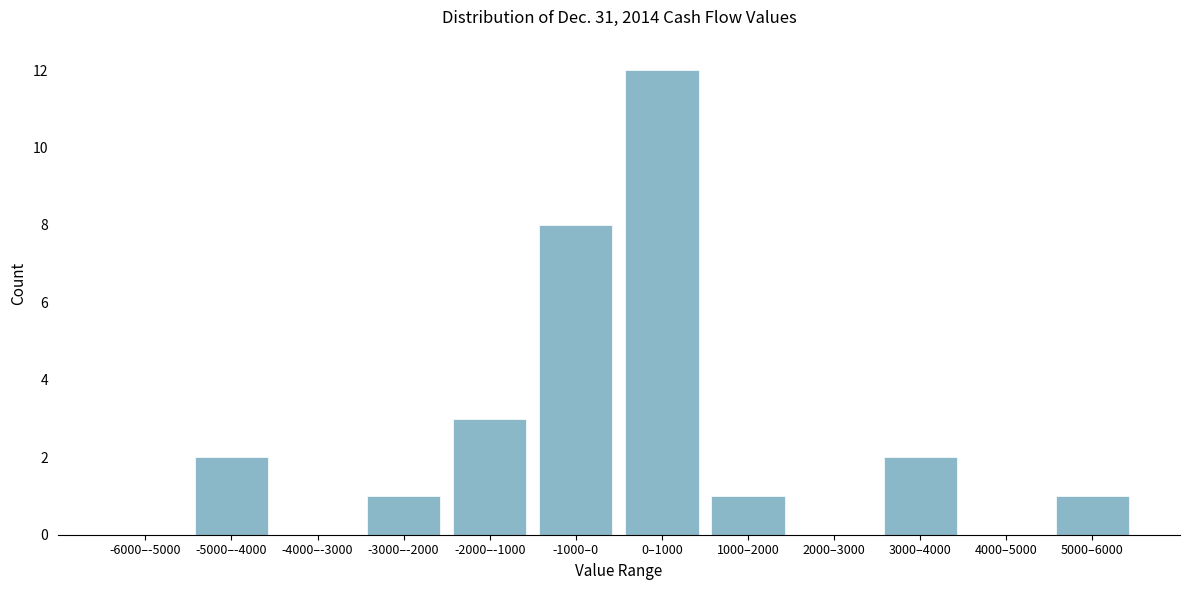

Reading left to right, transcribe all the data shown in this chart.

-6000–-5000=0	-5000–-4000=2	-4000–-3000=0	-3000–-2000=1	-2000–-1000=3	-1000–0=8	0–1000=12	1000–2000=1	2000–3000=0	3000–4000=2	4000–5000=0	5000–6000=1